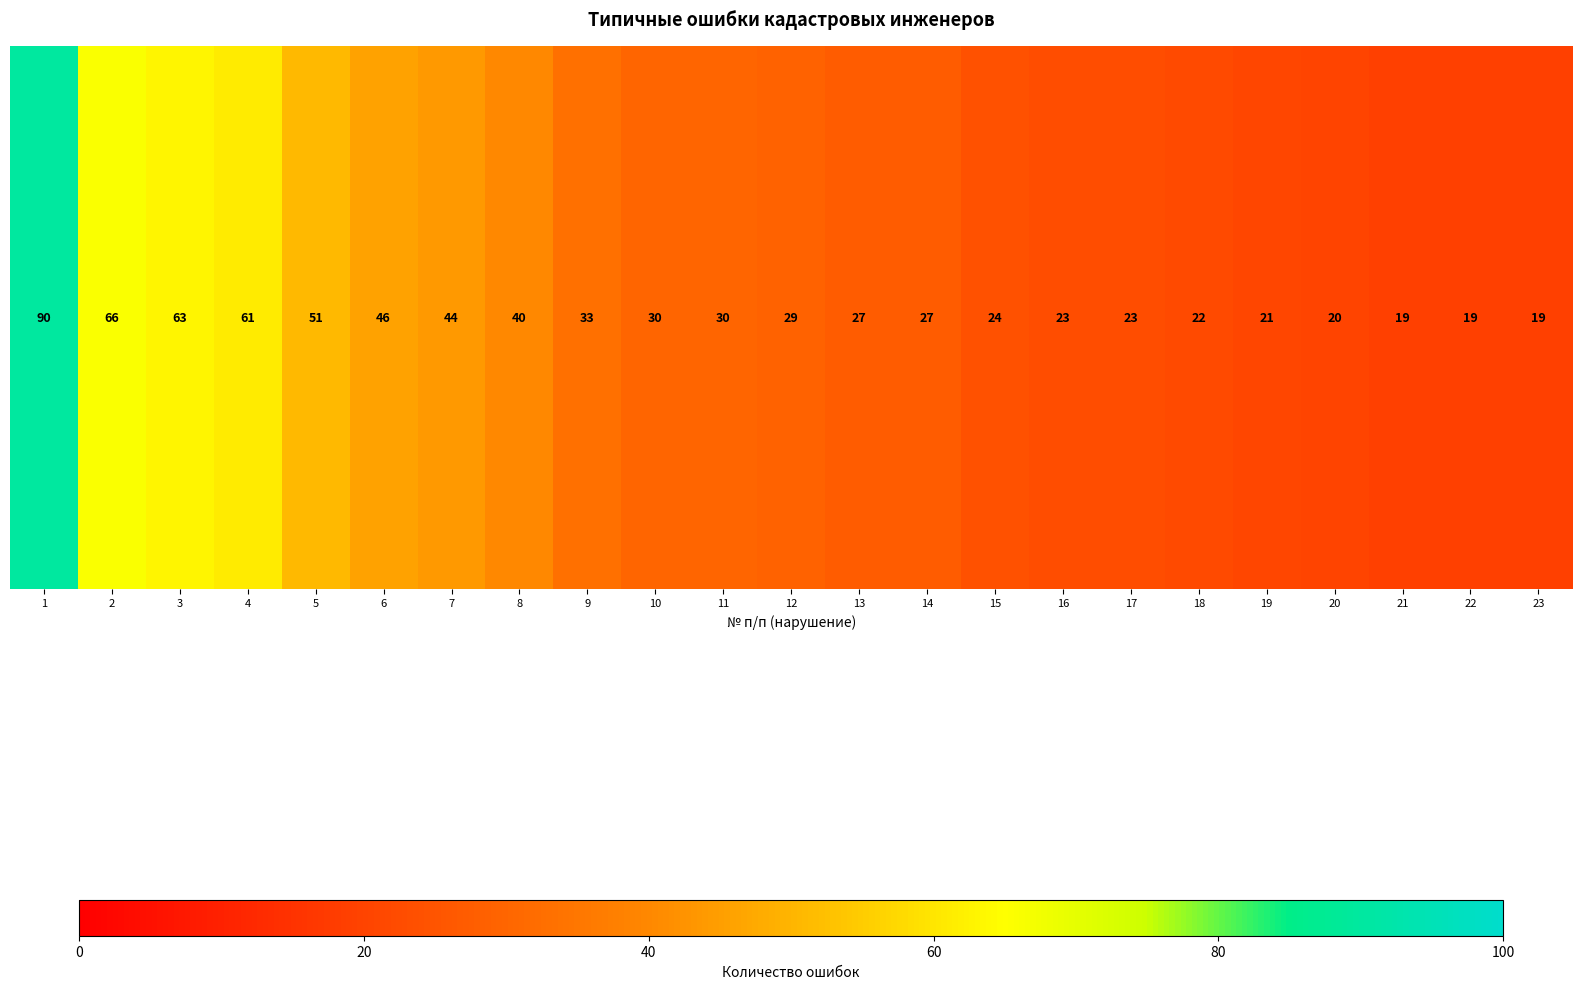

What is the difference between the second highest and second lowest values?

47